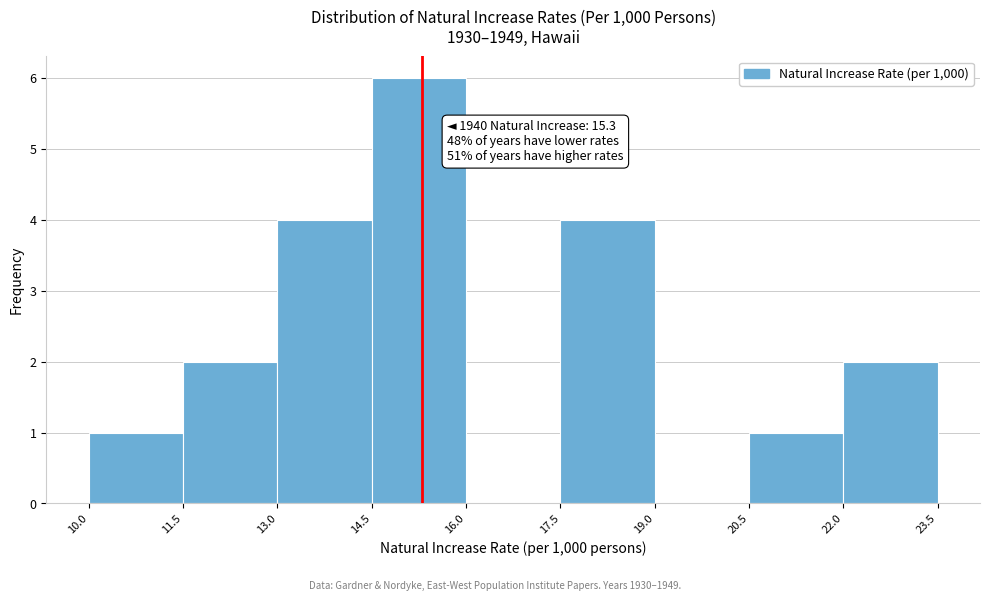

Over which range of the x-axis is the bar tallest?

14.5 to 16.0